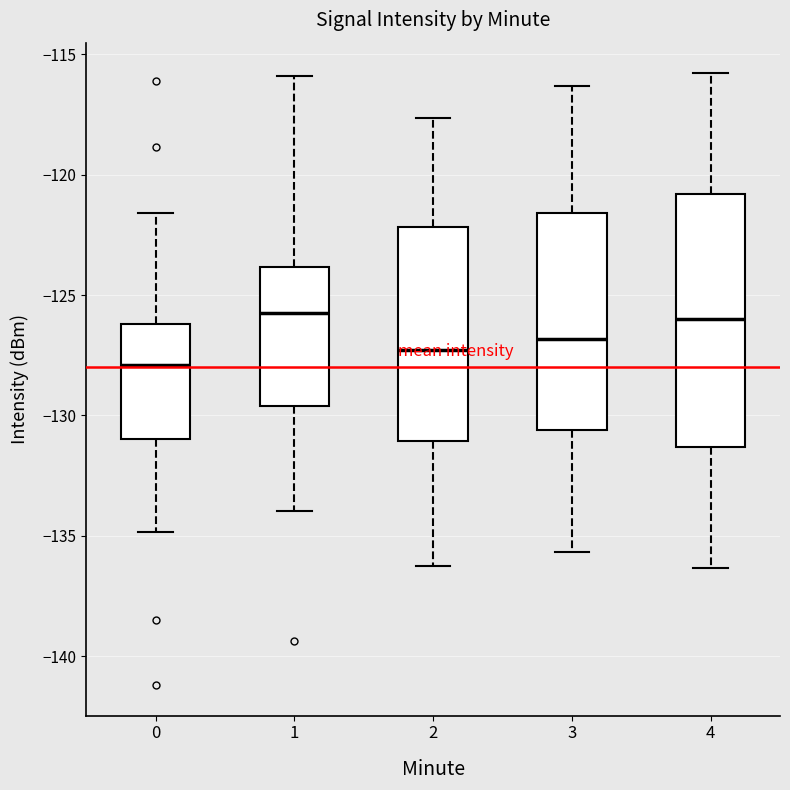

Reading left to right, read every box against the y-axis: the position of its median line, the range the box covers, and the ends of its whiskers. The values are not printed on the chart, so give them approximately, as read against the axis.

0: median -128.0, box -131.0 to -126.0, whiskers -135.0 to -121.5
1: median -125.5, box -129.5 to -124.0, whiskers -134.0 to -116.0
2: median -127.5, box -131.0 to -122.0, whiskers -136.0 to -117.5
3: median -127.0, box -130.5 to -121.5, whiskers -135.5 to -116.5
4: median -126.0, box -131.5 to -121.0, whiskers -136.5 to -116.0